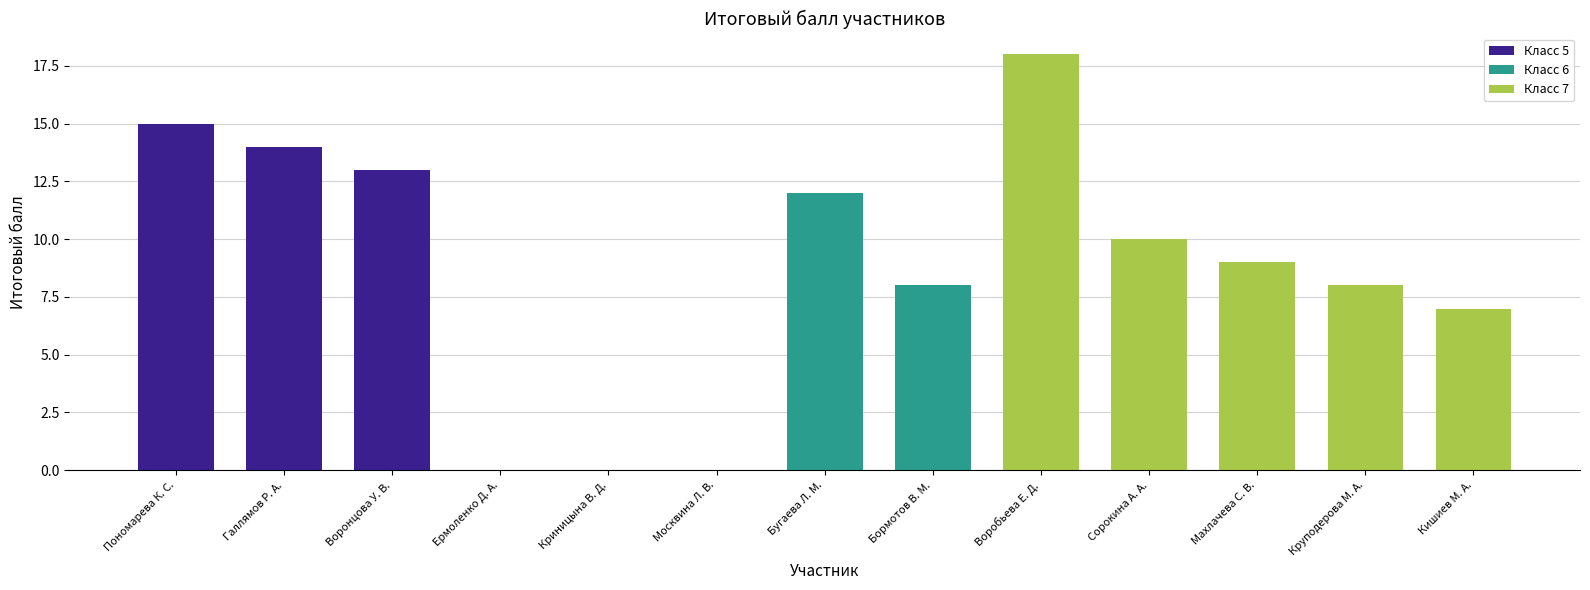

Read the value at Махлачева С. В..

9